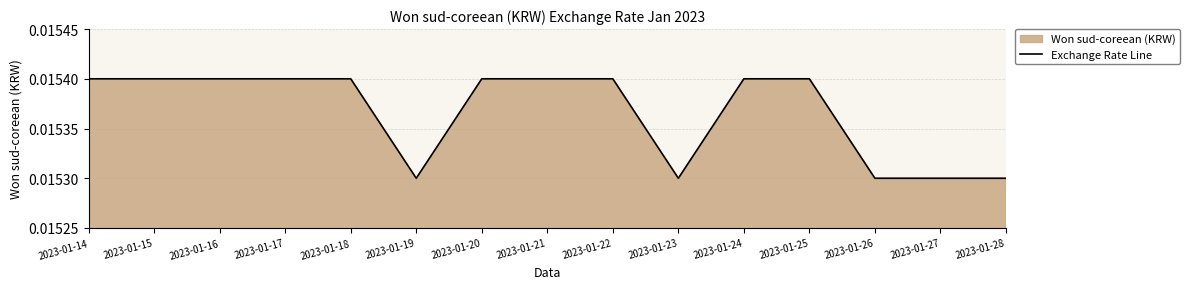

True or false: there are more than 1 points higher than both neighbors.

False